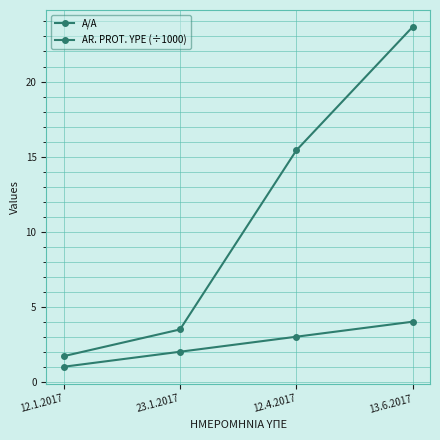

Between 23.1.2017 and 12.4.2017, which is larger?

12.4.2017